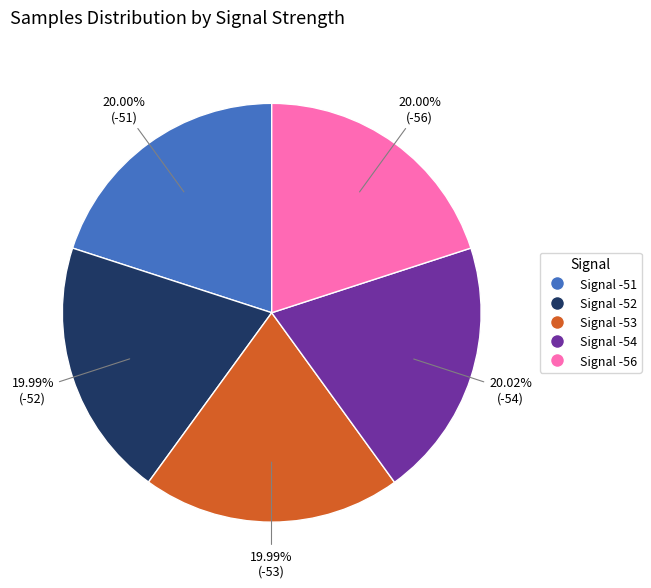

Does any single category account for the majority?

No